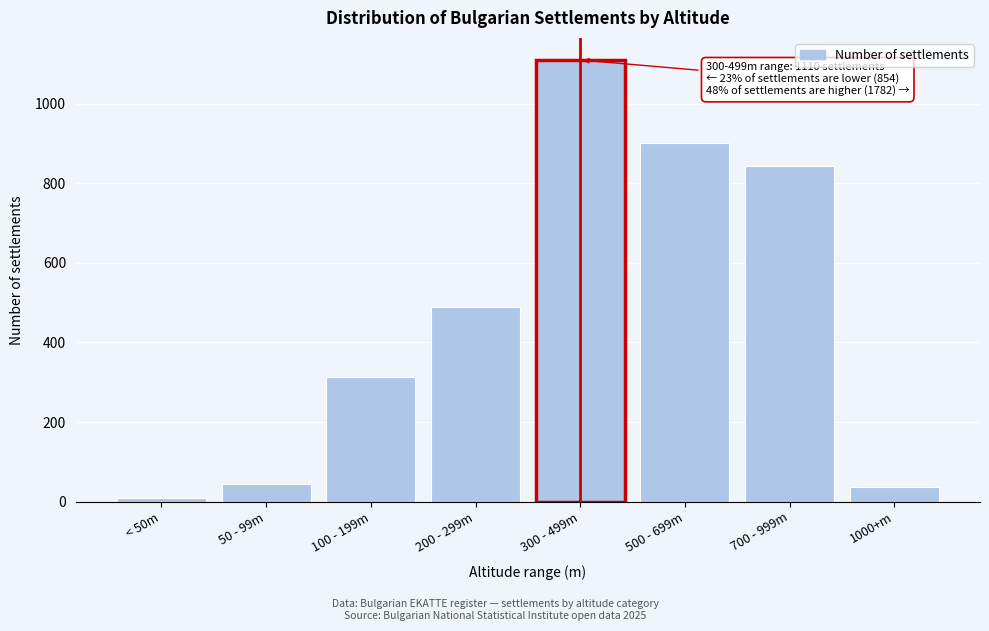

Reading right to left, transcribe all the data shown in this chart.

1000+m=37	700 - 999m=843	500 - 699m=902	300 - 499m=1110	200 - 299m=489	100 - 199m=312	50 - 99m=45	< 50m=8